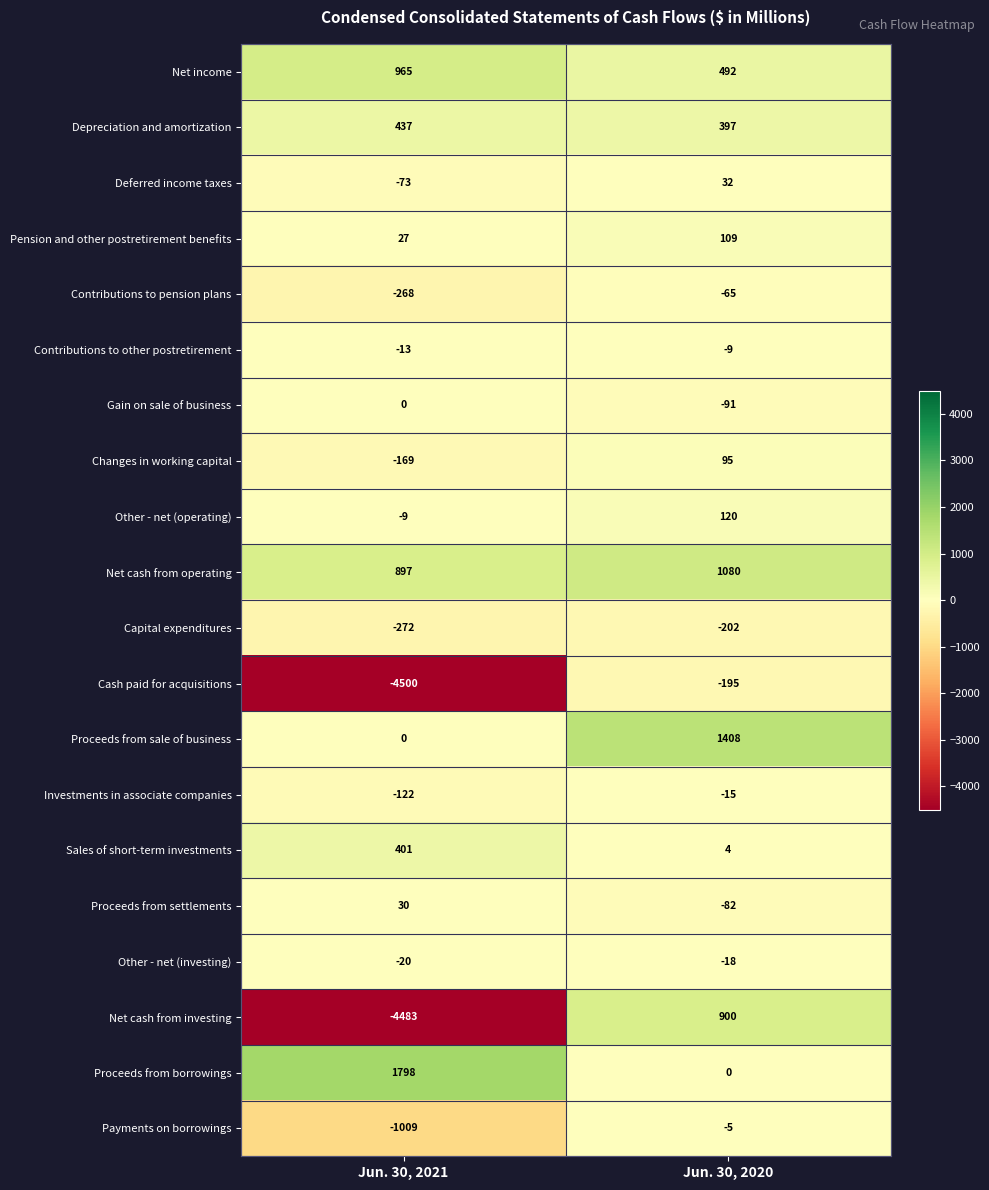

Which label corresponds to the largest value in the chart?

Jun. 30, 2021